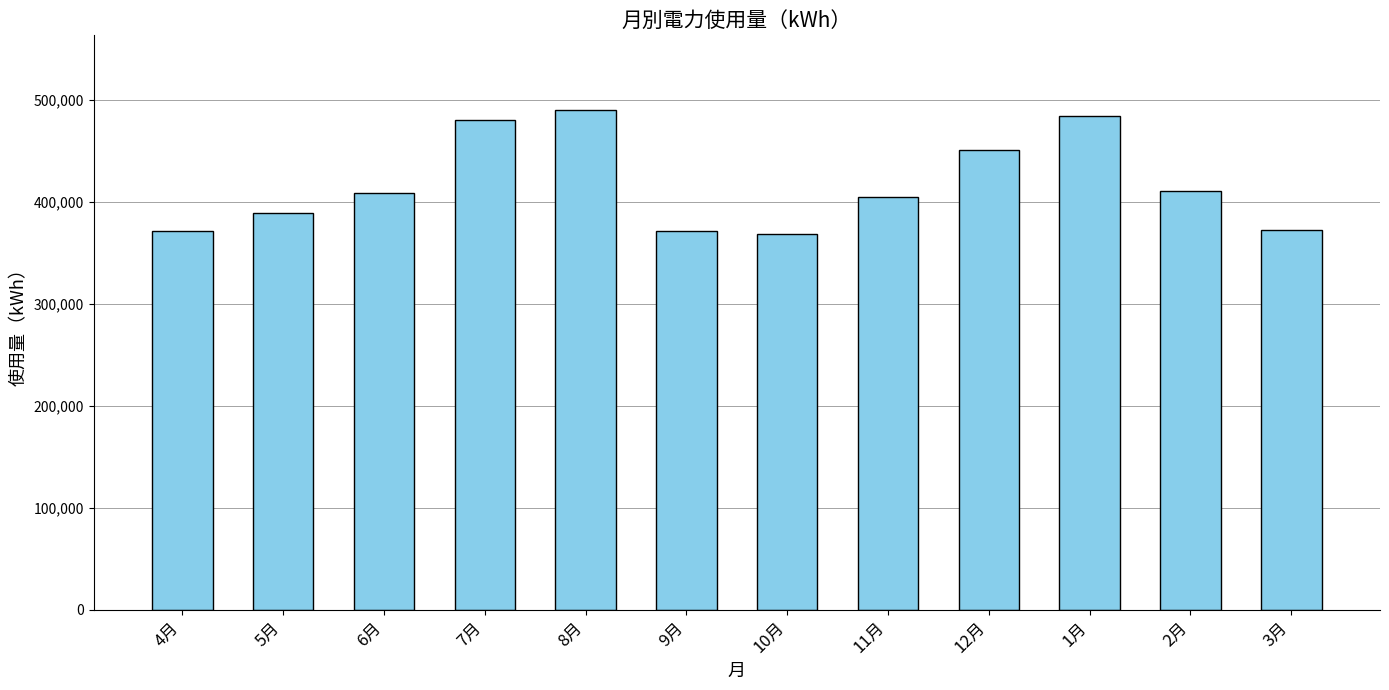

At which label is the value closest to 429062?

2月